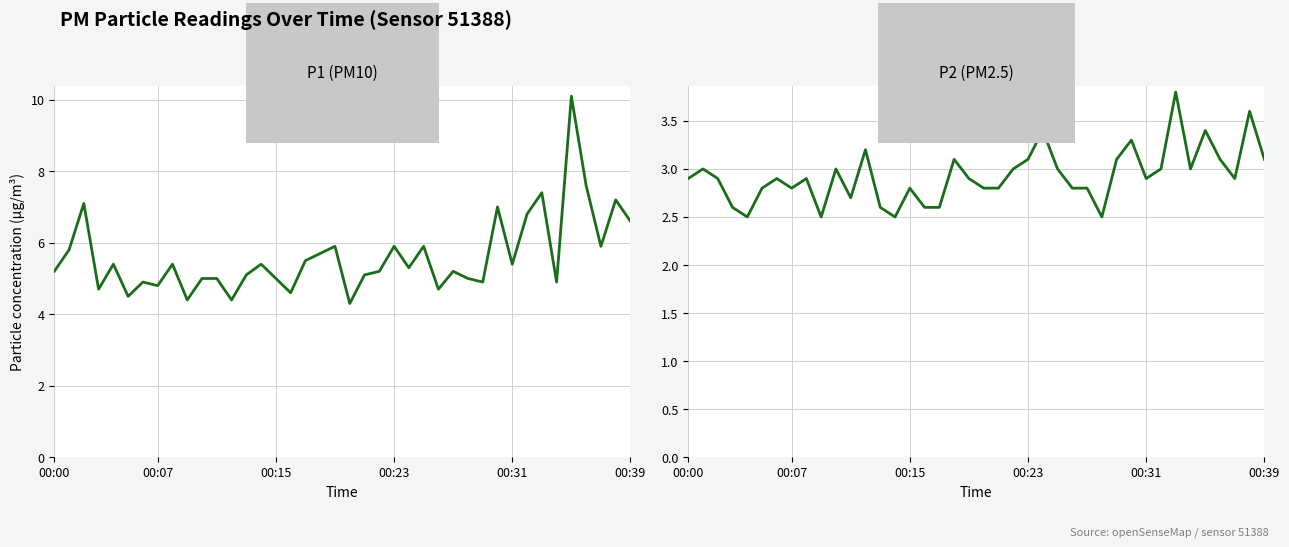

Reading left to right, extract all data points from this chart.

P1: 5.2	5.8	7.1	4.7	5.4	4.5	4.9	4.8	5.4	4.4	5.0	5.0	4.4	5.1	5.4	5.0	4.6	5.5	5.7	5.9	4.3	5.1	5.2	5.9	5.3	5.9	4.7	5.2	5.0	4.9	7.0	5.4	6.8	7.4	4.9	10.1	7.6	5.9	7.2	6.6
P2: 2.9	3.0	2.9	2.6	2.5	2.8	2.9	2.8	2.9	2.5	3.0	2.7	3.2	2.6	2.5	2.8	2.6	2.6	3.1	2.9	2.8	2.8	3.0	3.1	3.4	3.0	2.8	2.8	2.5	3.1	3.3	2.9	3.0	3.8	3.0	3.4	3.1	2.9	3.6	3.1